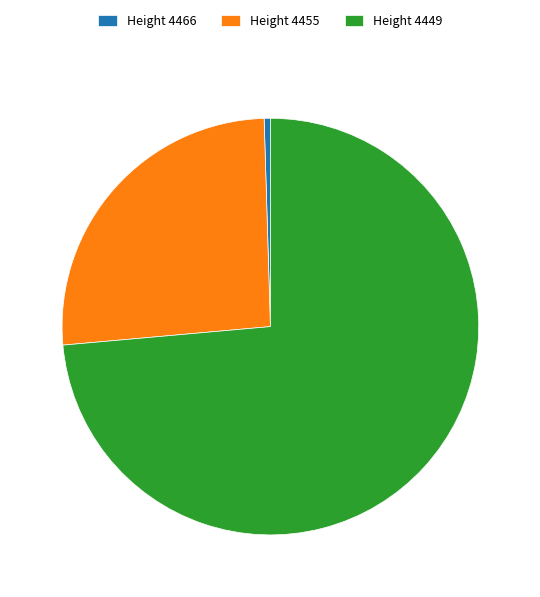

Rank the categories by value from lowest to highest.

Height 4466, Height 4455, Height 4449